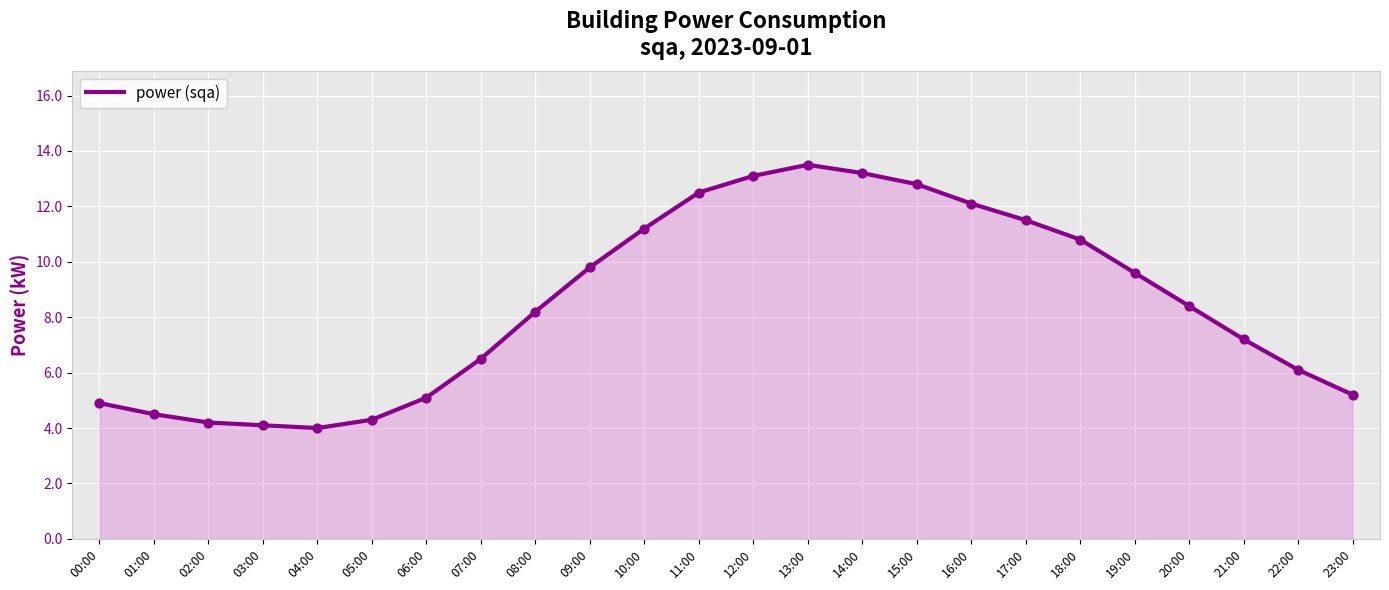

What is the ratio of the value at 06:00 to the value at 08:00?

0.6